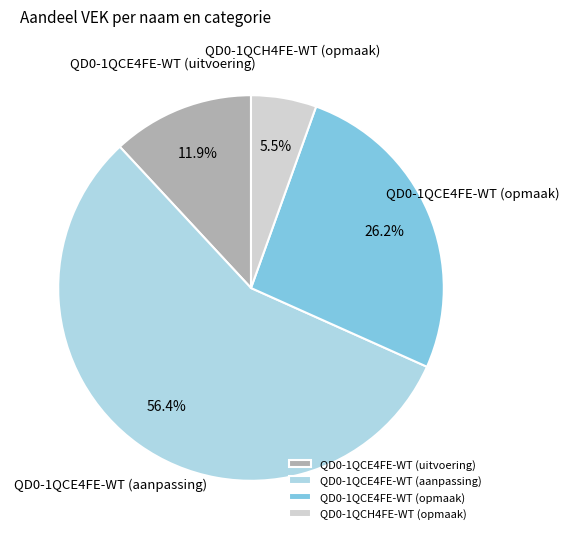

What is the ratio of the value at QD0-1QCE4FE-WT (aanpassing) to the value at QD0-1QCE4FE-WT (opmaak)?

2.2